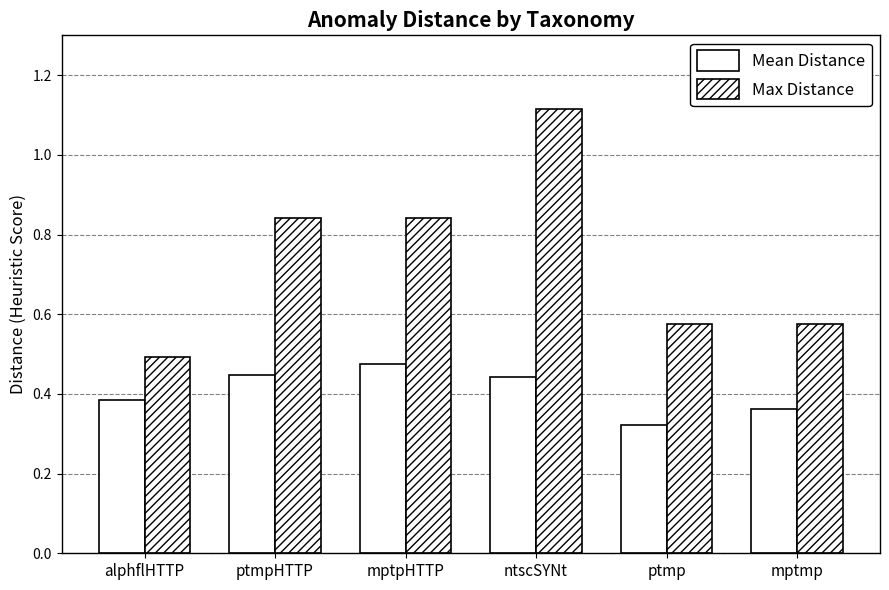

How many bars are there in each group?

2